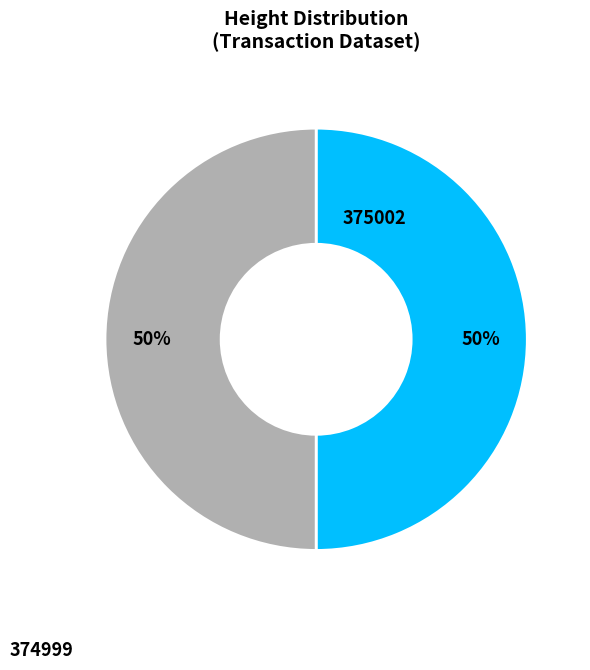

To the nearest percent, what is the average slice percentage?

50%